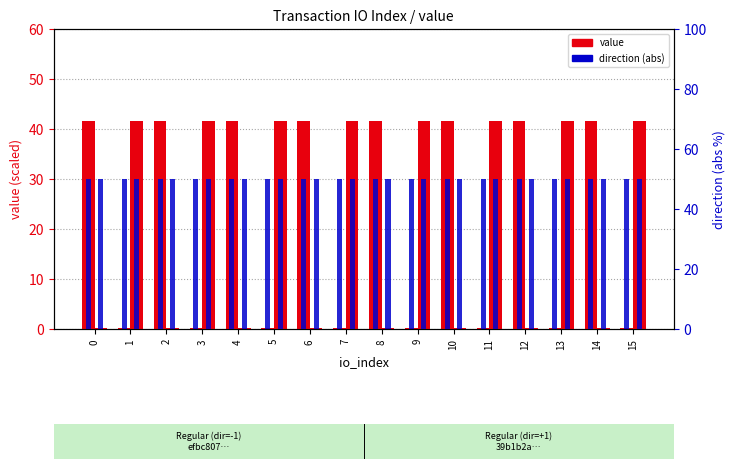

What is the sum of all direction (outgoing) values?

800.0